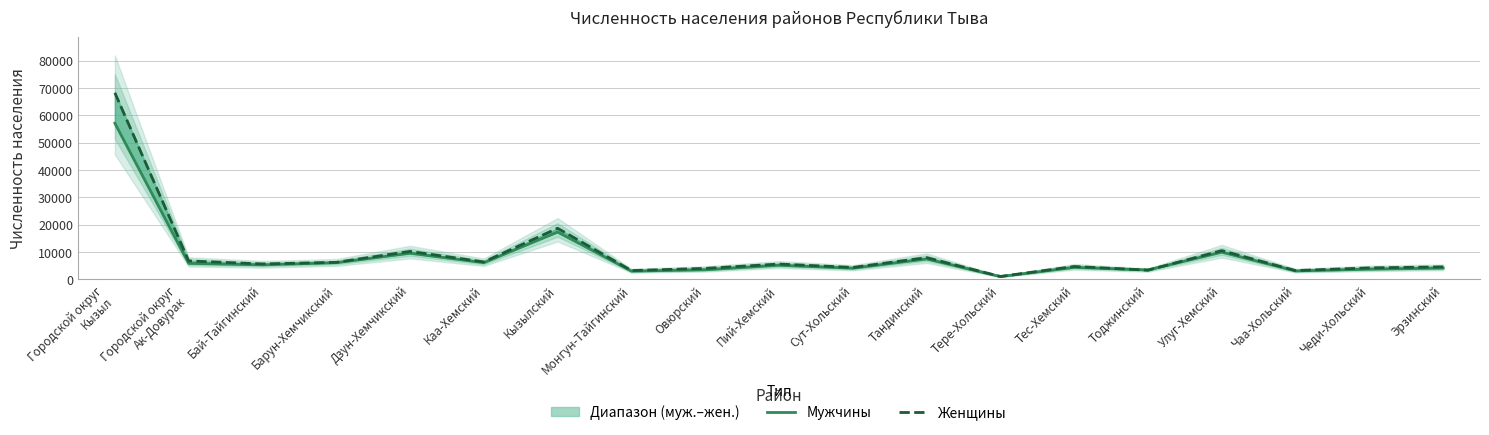

Reading left to right, what are all the values shown in this chart?

Мужчины: 57041	5779	5238	6028	9483	6036	17243	2945	3439	5095	4017	7404	960	4326	3379	9877	3020	3662	4073
Женщины: 68200	6677	5569	6150	10162	6301	18625	3156	3941	5526	4293	7880	984	4640	3288	10432	3153	4126	4503